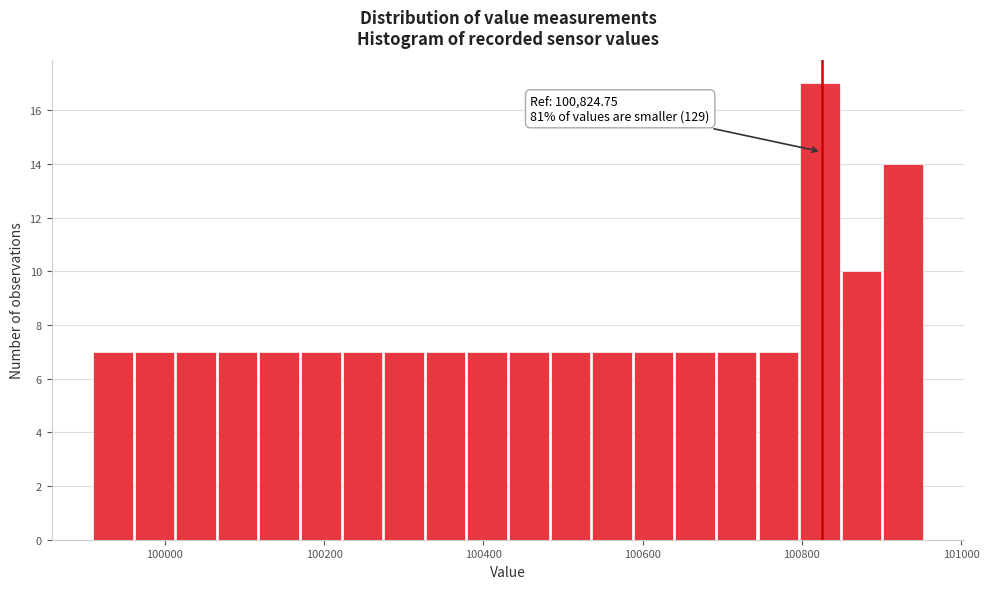

Read against the x-axis, roughly where is the centre of the tallest bar?

100820